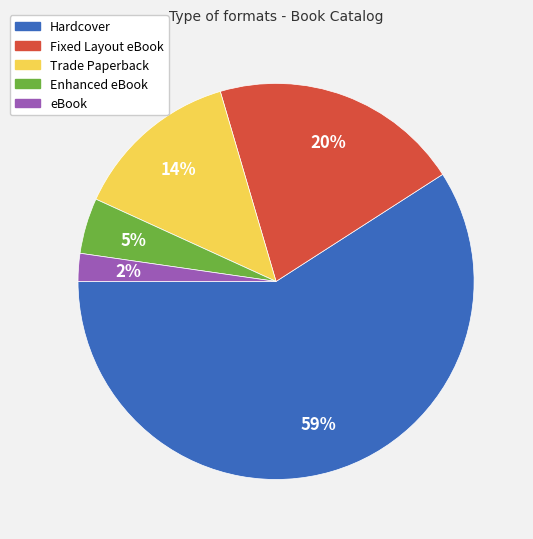

Count the number of slices in the pie.

5